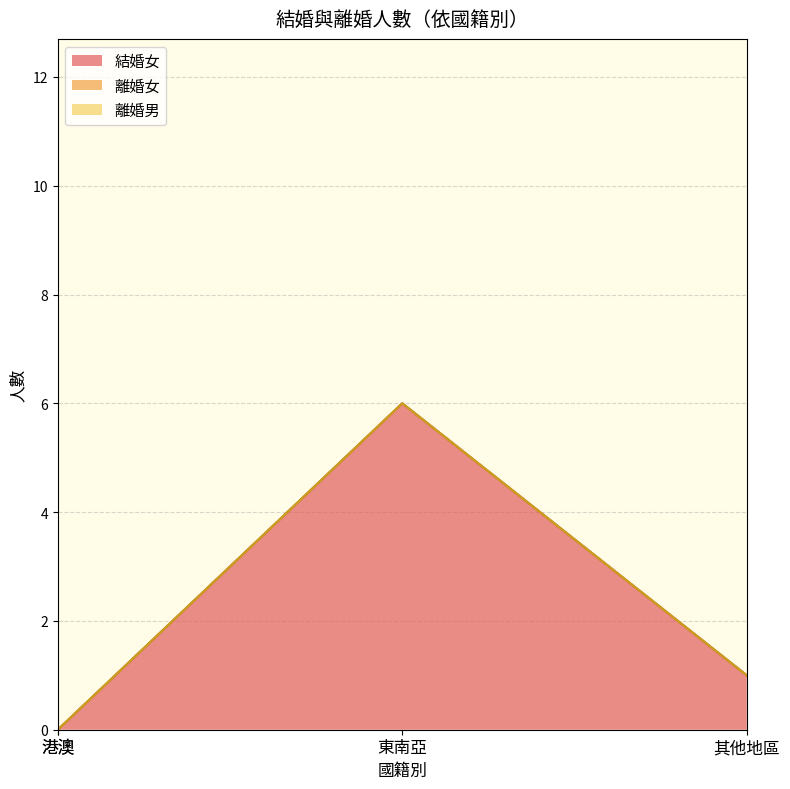

List the series in order of their overall mean, highest first.

結婚女, 離婚女, 離婚男